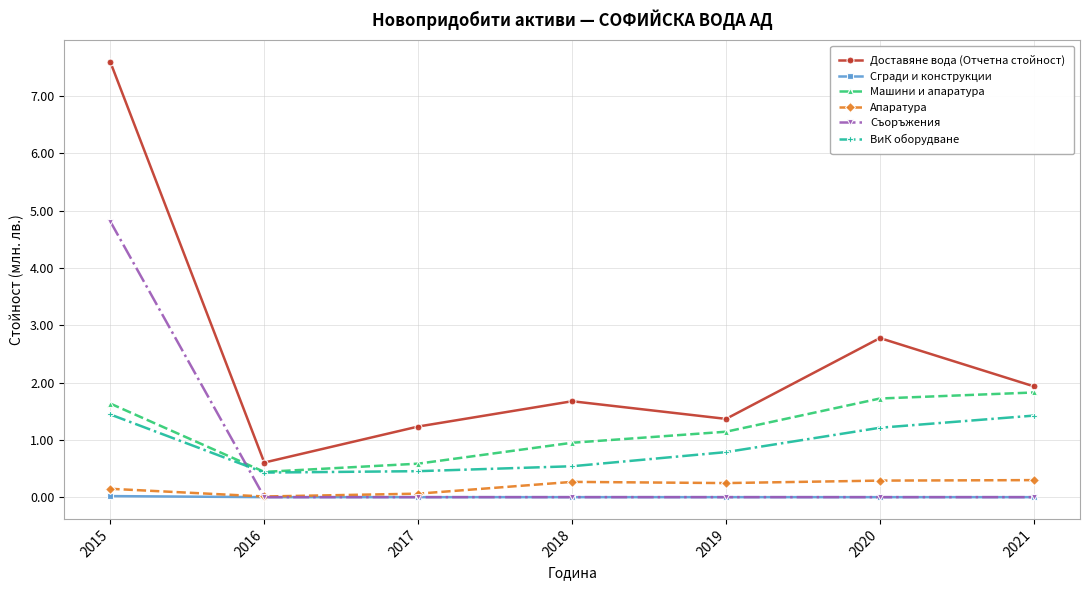

Does the chart have visible grid lines?

Yes